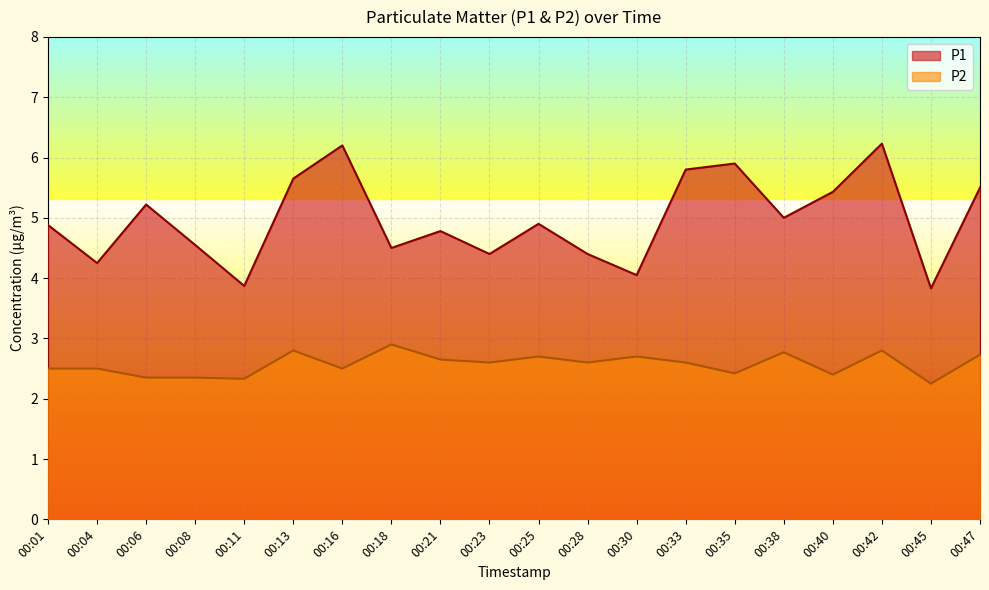

True or false: P2 and P1 cross at least once.

False